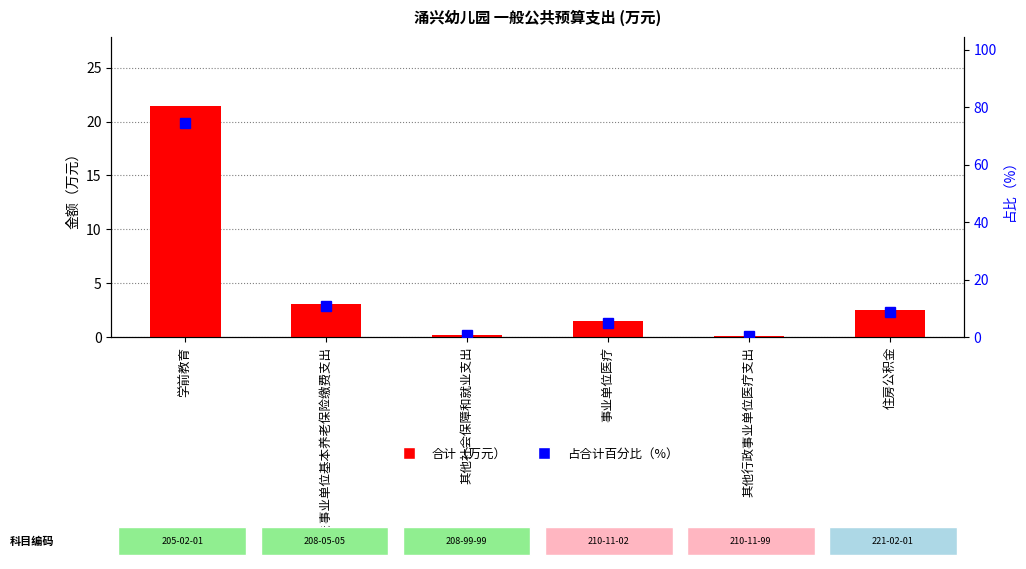

Which category has the highest value across all series?

学前教育